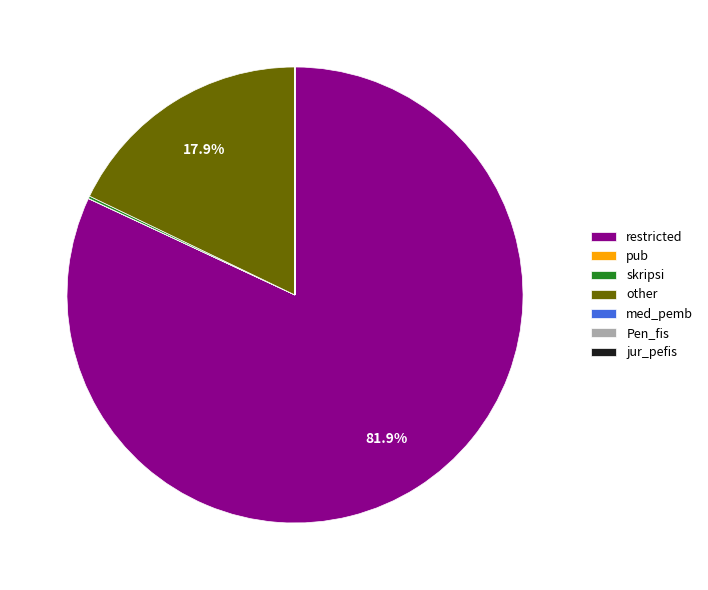

Which slice is the largest?

restricted